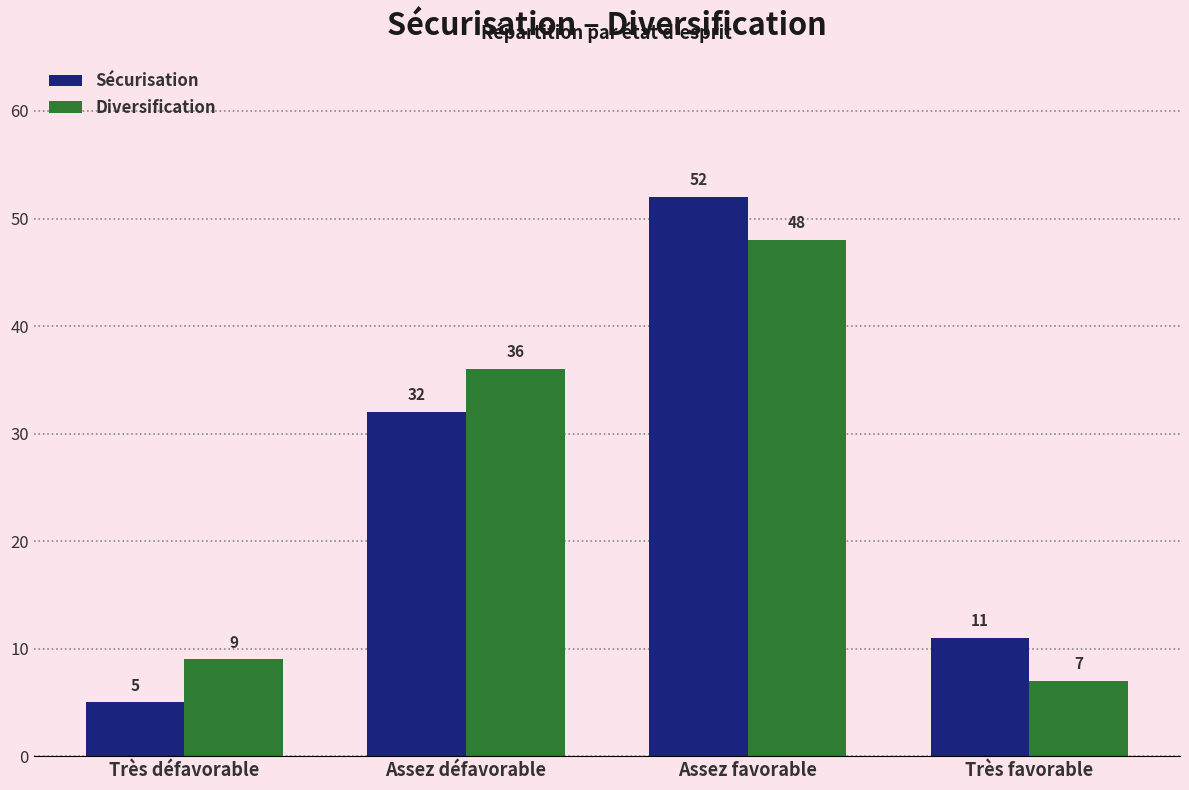

What is the spread (max minus min) of values at Assez défavorable?

4